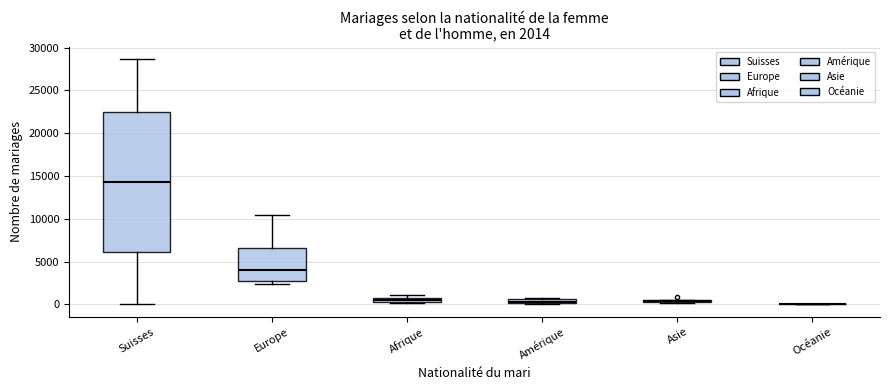

Which box is the tallest, from its lower edge to its upper edge?

Suisses